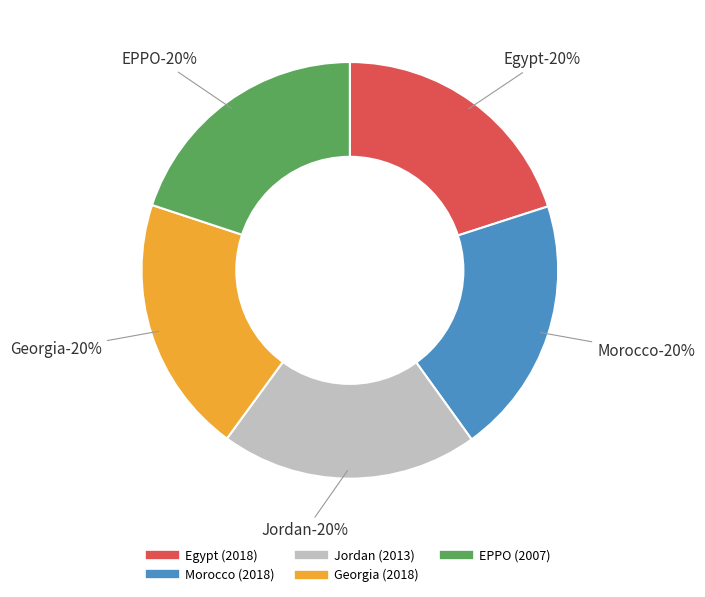

Count the number of slices in the pie.

5